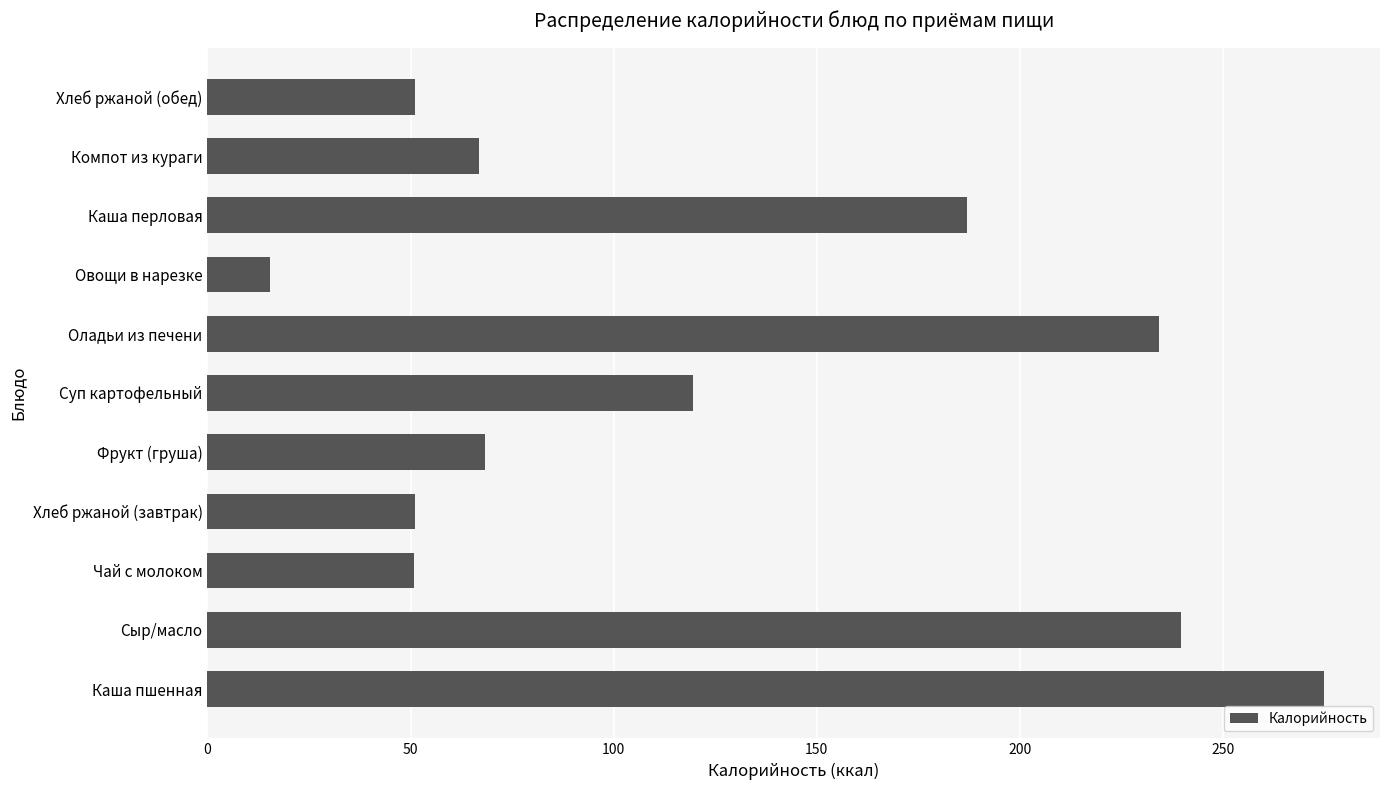

What is the sum of the values at Хлеб ржаной (завтрак) and Каша перловая?

238.3